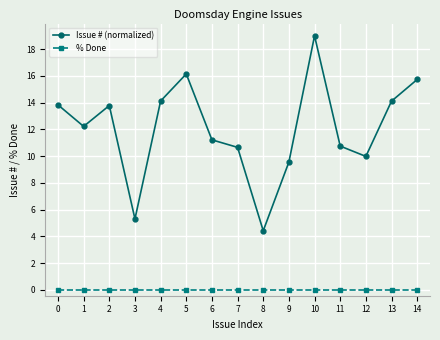

Reading left to right, what are all the values shown in this chart?

Issue # (normalized): 13.8	12.2	13.8	5.3	14.1	16.2	11.2	10.7	4.4	9.6	19.0	10.8	10.0	14.1	15.7
% Done: 0.0	0.0	0.0	0.0	0.0	0.0	0.0	0.0	0.0	0.0	0.0	0.0	0.0	0.0	0.0